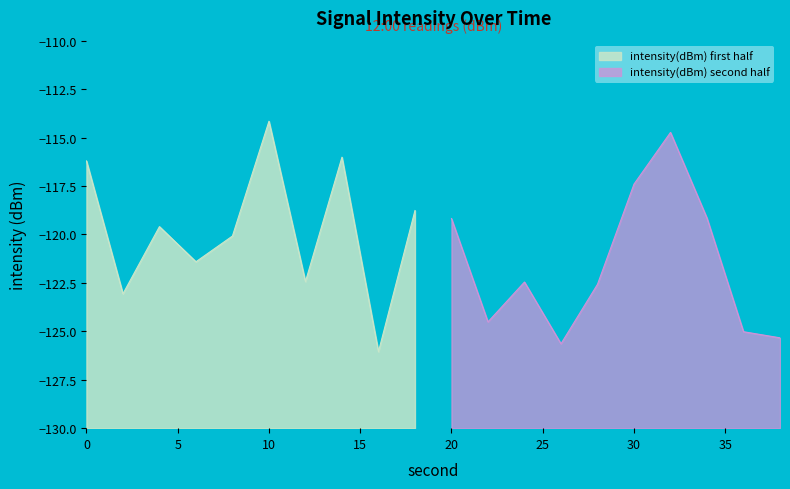

What is the lowest value of the intensity(dBm) first half series?

-126.1